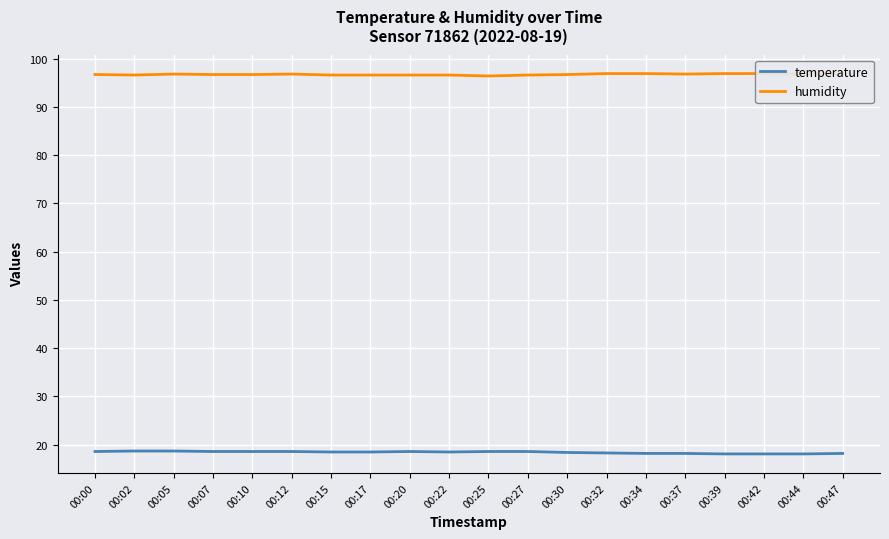

How many interior local valleys does the temperature series have?

1